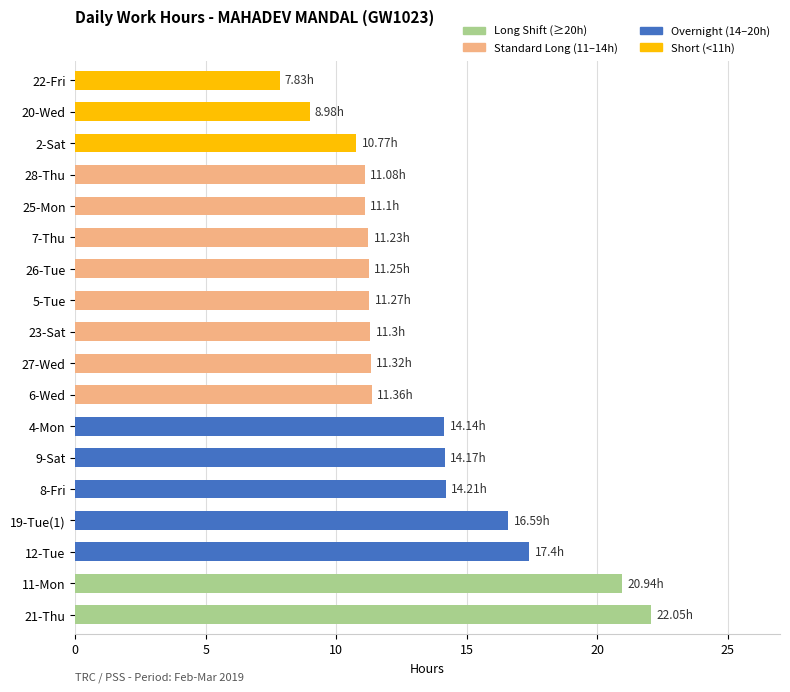

What is the sum of the values at 8-Fri and 6-Wed?

25.6